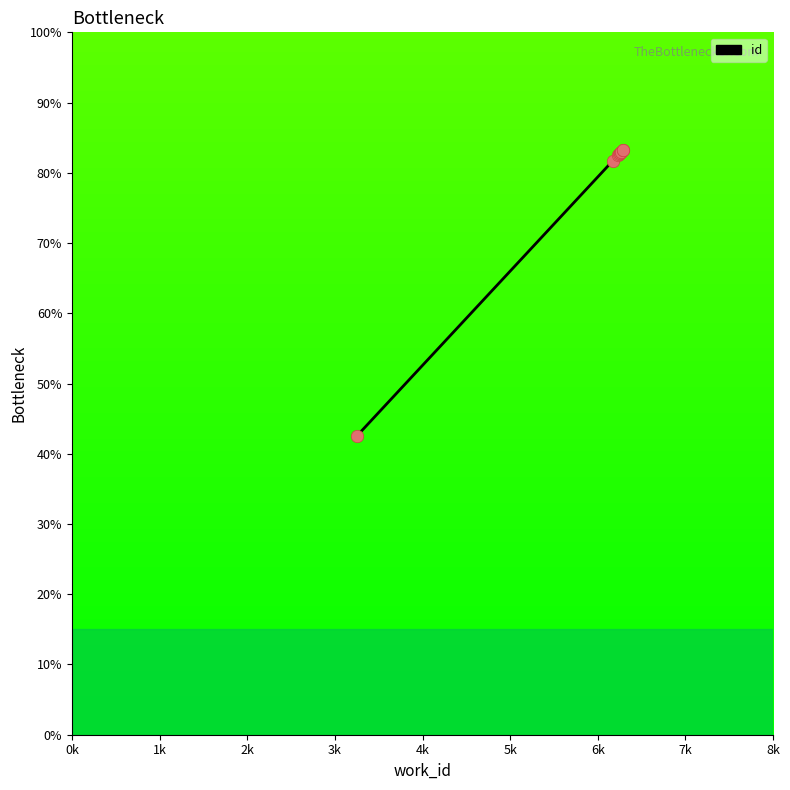

Between 6k and 4k, which is larger?

6k